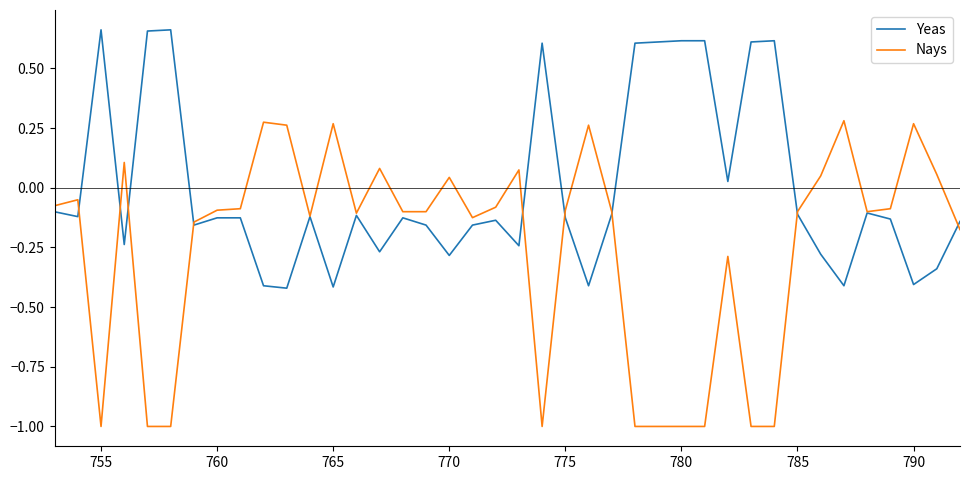

Which series has the largest range (max minus min)?

Nays